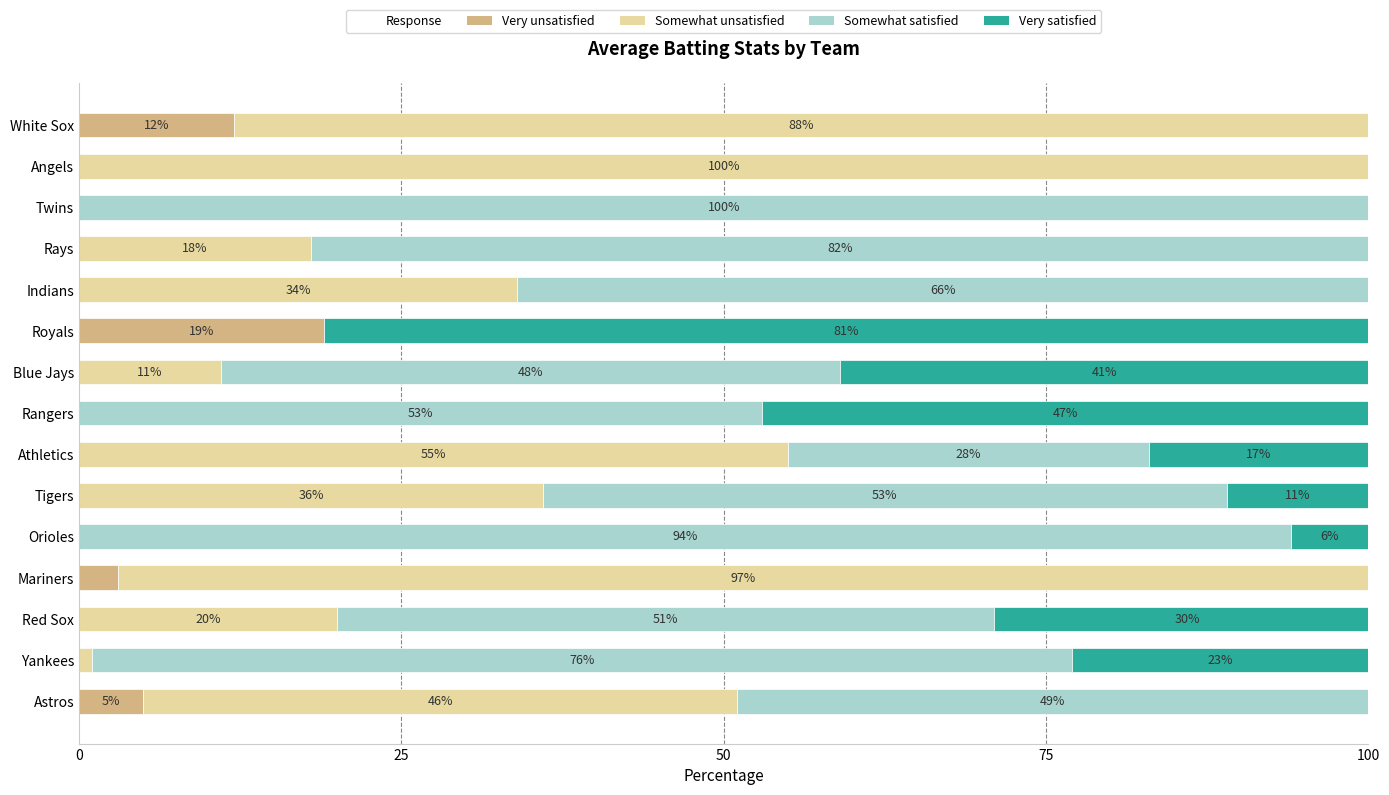

What is the total value across all series at White Sox?

100